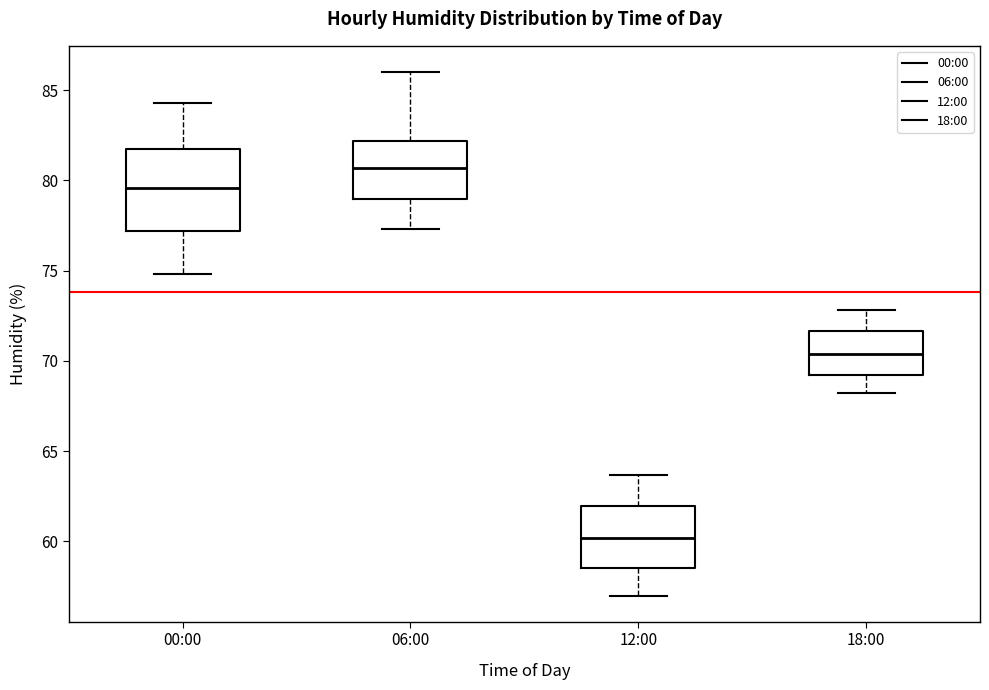

Reading left to right, transcribe this box plot: for each box, give where its median line is, the range the box spans, and where its two whiskers end, as read against the y-axis. The values are not printed on the chart, so give them approximately, as read against the axis.

00:00: median 79.5, box 77.0 to 82.0, whiskers 75.0 to 84.5
06:00: median 80.5, box 79.0 to 82.0, whiskers 77.5 to 86.0
12:00: median 60.0, box 58.5 to 62.0, whiskers 57.0 to 63.5
18:00: median 70.5, box 69.0 to 71.5, whiskers 68.0 to 73.0